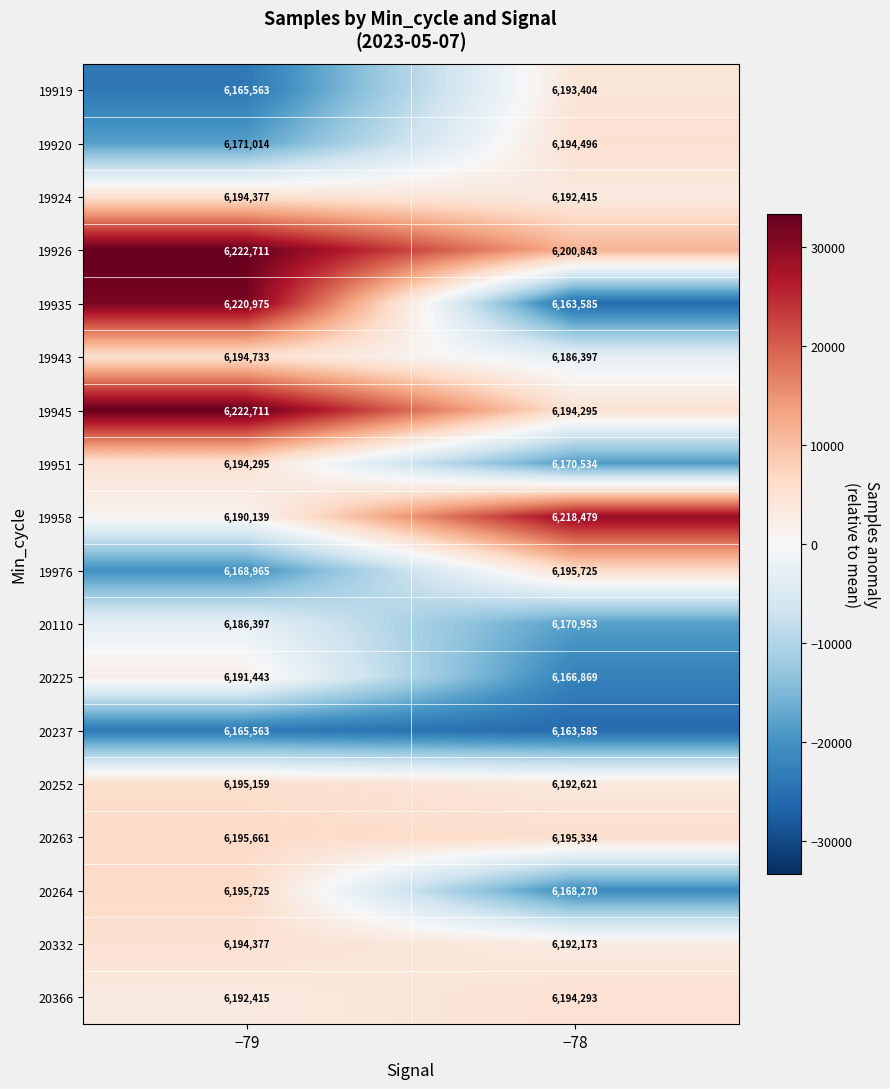

What is the difference between the 19919 values at −79 and −78?

27841